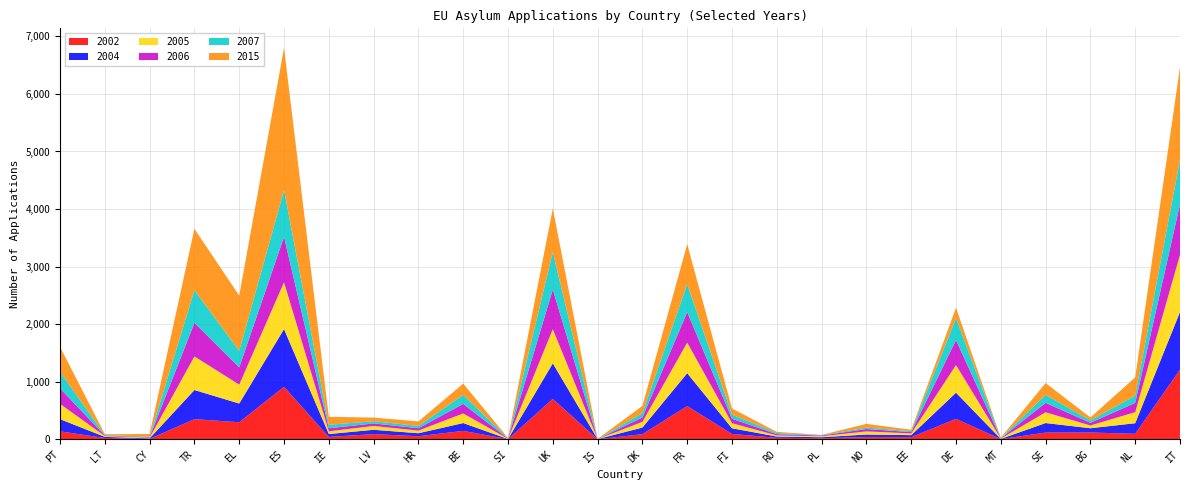

Reading left to right, list all the values displayed in this chart.

2002: PT=139	LT=24	CY=7	TR=351	EL=297	ES=913	IE=42	LV=91	HR=54	BE=147	SI=3	UK=703	IS=2	DK=90	FR=578	FI=94	RO=27	PL=19	NO=39	EE=38	DE=356	MT=4	SE=118	BG=119	NL=96	IT=1212
2004: PT=212	LT=19	CY=10	TR=506	EL=325	ES=1002	IE=50	LV=75	HR=52	BE=136	SI=3	UK=617	IS=2	DK=115	FR=571	FI=98	RO=22	PL=18	NO=45	EE=35	DE=454	MT=4	SE=165	BG=74	NL=184	IT=1000
2005: PT=266	LT=14	CY=12	TR=583	EL=328	ES=812	IE=48	LV=66	HR=46	BE=167	SI=4	UK=593	IS=1	DK=99	FR=531	FI=88	RO=19	PL=17	NO=54	EE=30	DE=480	MT=5	SE=187	BG=48	NL=192	IT=995
2006: PT=269	LT=10	CY=11	TR=584	EL=300	ES=790	IE=53	LV=44	HR=41	BE=166	SI=4	UK=690	IS=1	DK=76	FR=530	FI=78	RO=22	PL=12	NO=41	EE=23	DE=435	MT=5	SE=164	BG=46	NL=161	IT=875
2007: PT=289	LT=7	CY=9	TR=566	EL=286	ES=812	IE=60	LV=39	HR=40	BE=156	SI=3	UK=650	IS=0	DK=74	FR=487	FI=71	RO=20	PL=7	NO=25	EE=17	DE=380	MT=5	SE=138	BG=43	NL=125	IT=777
2015: PT=433	LT=15	CY=44	TR=1067	EL=960	ES=2470	IE=138	LV=63	HR=78	BE=196	SI=7	UK=757	IS=3	DK=127	FR=692	FI=107	RO=20	PL=4	NO=65	EE=24	DE=181	MT=6	SE=206	BG=50	NL=318	IT=1606